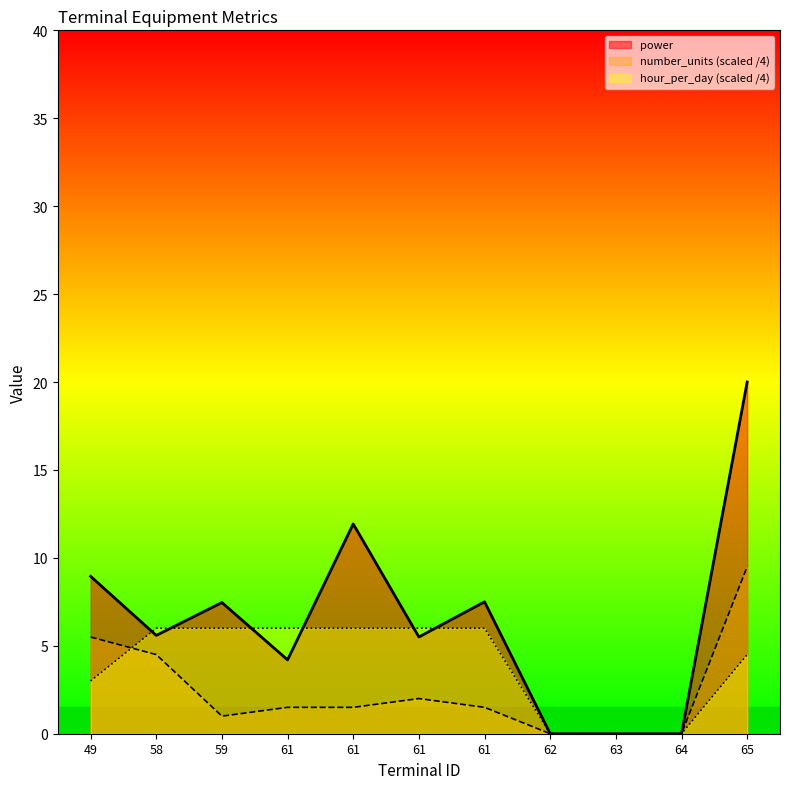

How many series are shown in this chart?

3